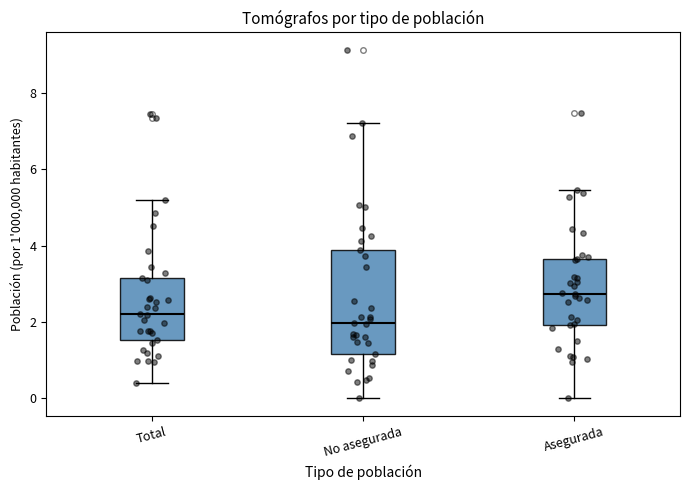

Reading left to right, read every box against the y-axis: the position of its median line, the range the box covers, and the ends of its whiskers. The values are not printed on the chart, so give them approximately, as read against the axis.

Total: median 2.2, box 1.6 to 3.2, whiskers 0.4 to 5.2
No asegurada: median 2.0, box 1.2 to 3.8, whiskers 0.0 to 7.2
Asegurada: median 2.8, box 2.0 to 3.6, whiskers 0.0 to 5.4